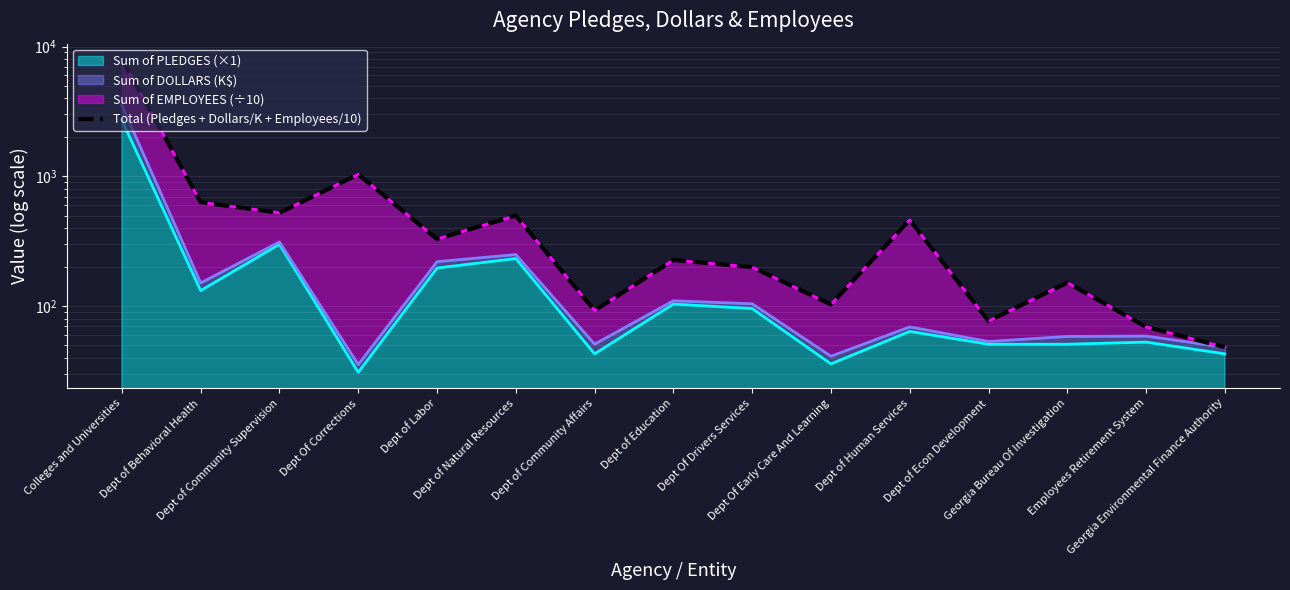

The chart shows a value of 462.6 at Dept of Human Services. True or false?

True